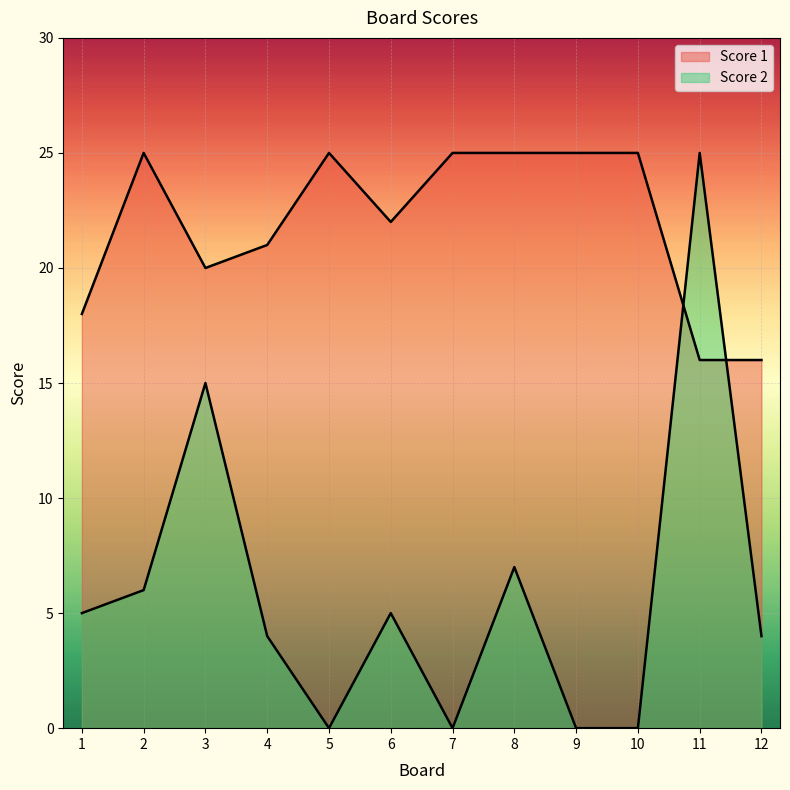

Reading left to right, what are all the values shown in this chart?

Score 2: 1=5	2=6	3=15	4=4	5=0	6=5	7=0	8=7	9=0	10=0	11=25	12=4
Score 1: 1=18	2=25	3=20	4=21	5=25	6=22	7=25	8=25	9=25	10=25	11=16	12=16